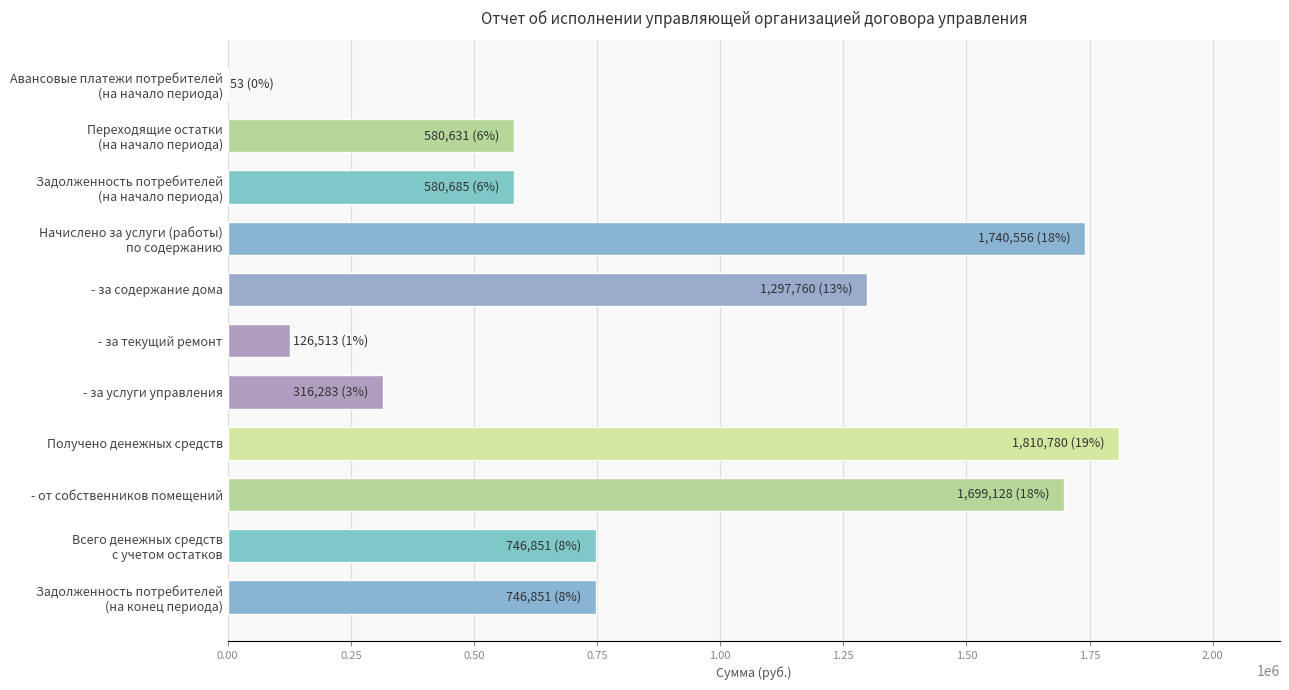

True or false: the data shows 1699127.6 at - от собственников помещений.

True